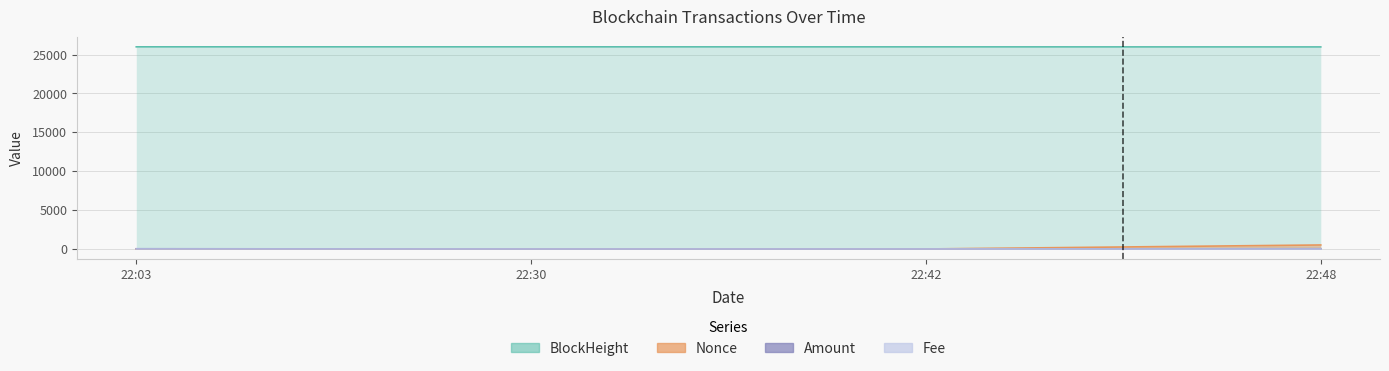

Is it true that BlockHeight equals 25984.0 at 22:30?

True